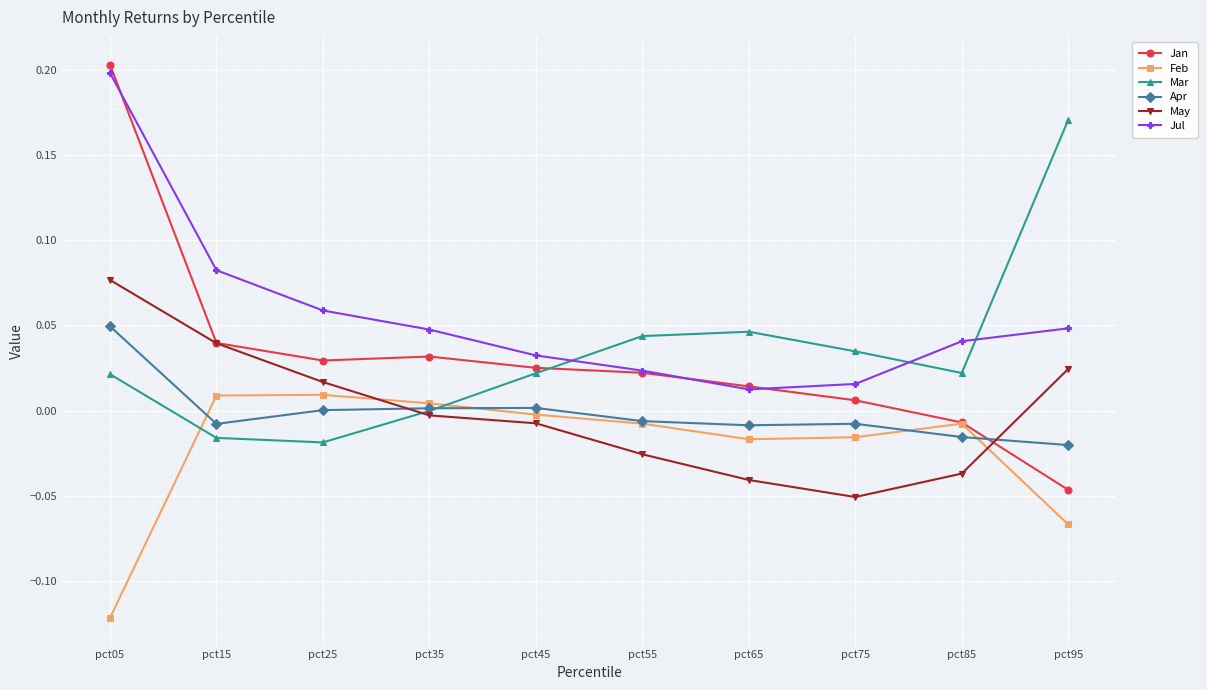

Does the chart have visible grid lines?

Yes